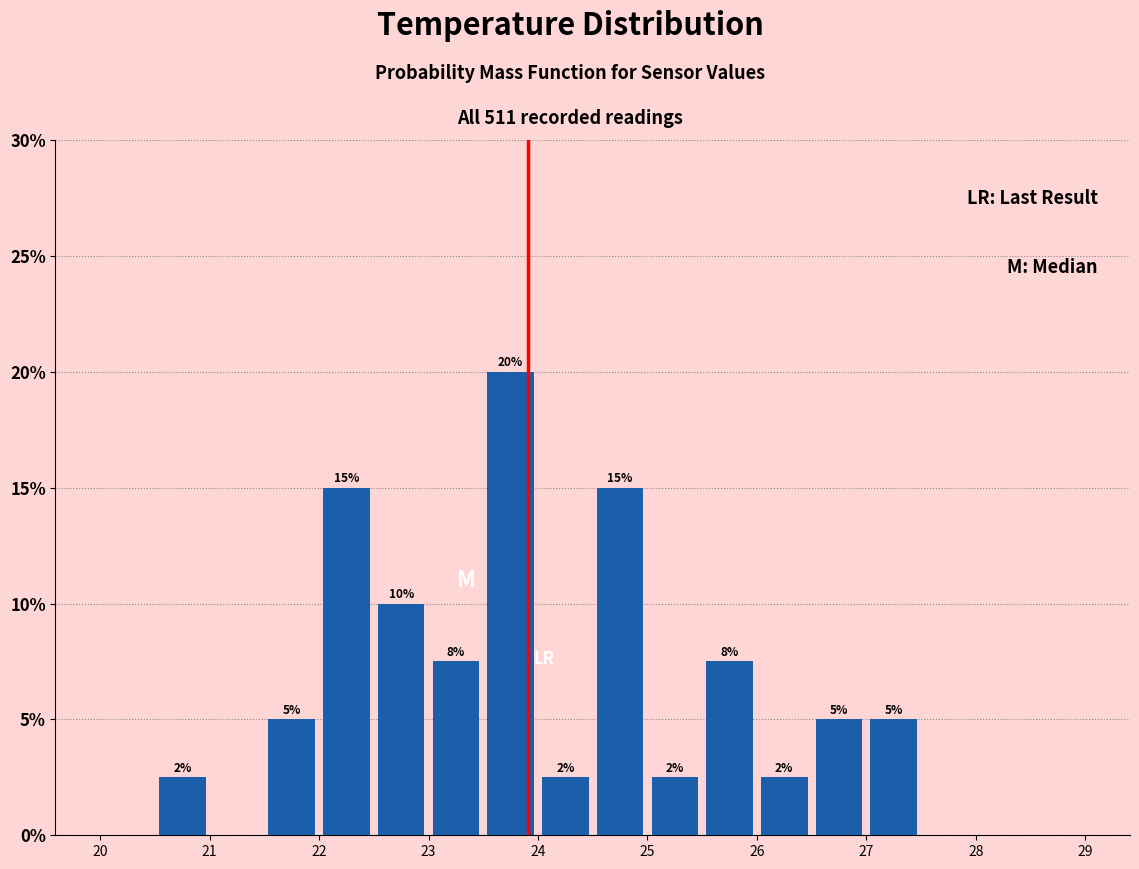

Over which range of the x-axis is the bar tallest?

23.5 to 24.0